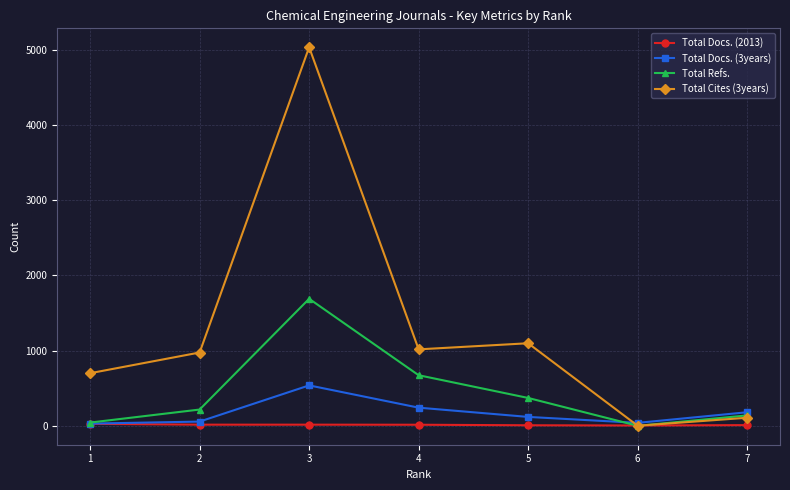

How many interior local peaks does the Total Refs. series have?

1